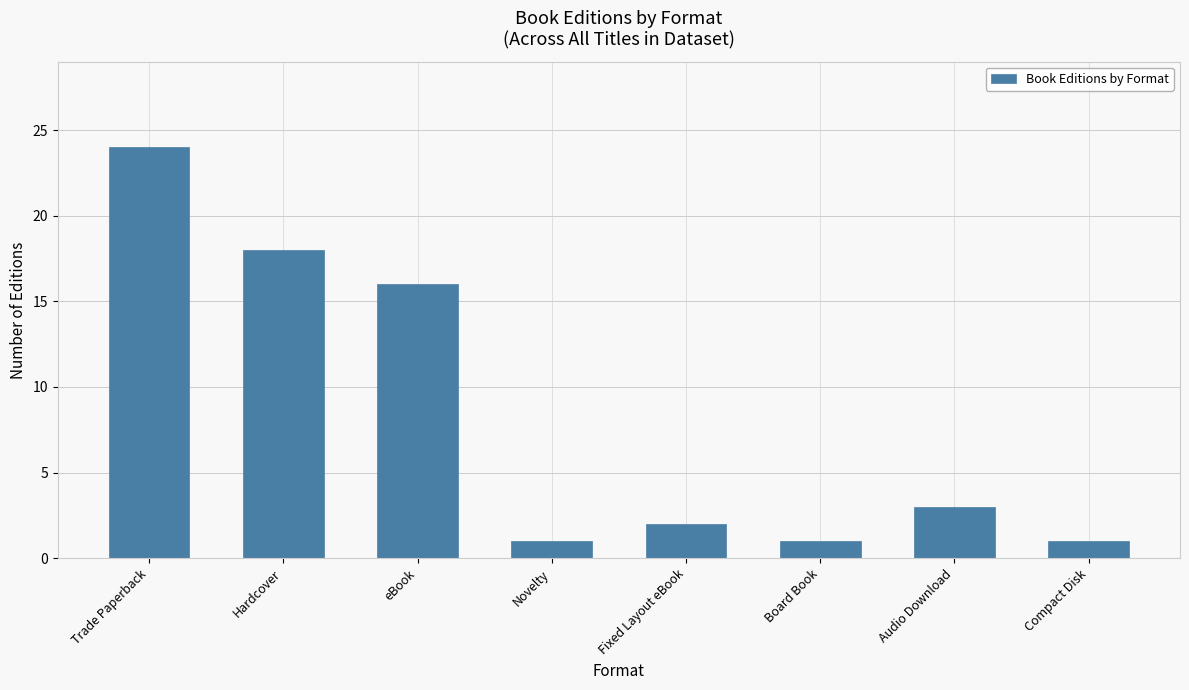

How many distinct data groups are displayed?

1